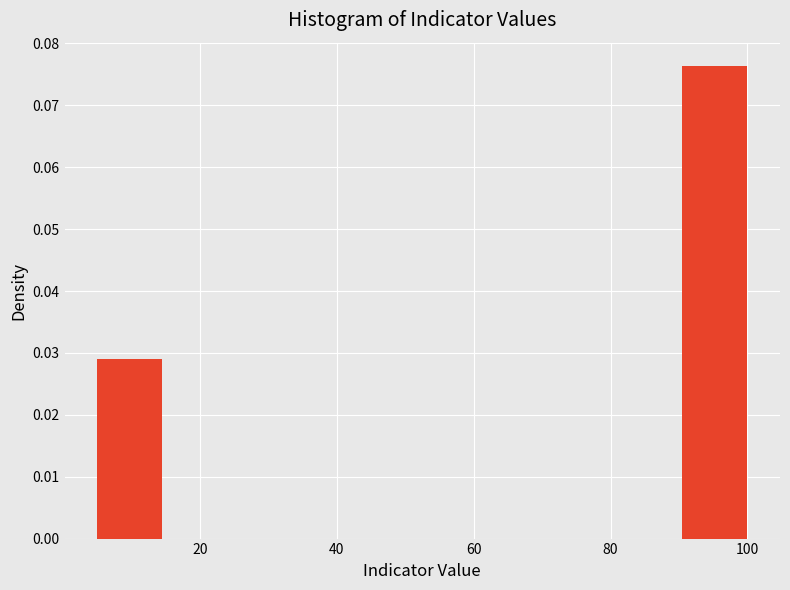

What is the height of the bar covering 90.5 to 100.0 on the x-axis? Neither the bar edges nor the heights are printed on the chart, so give them approximately, as read against the axes.

0.076